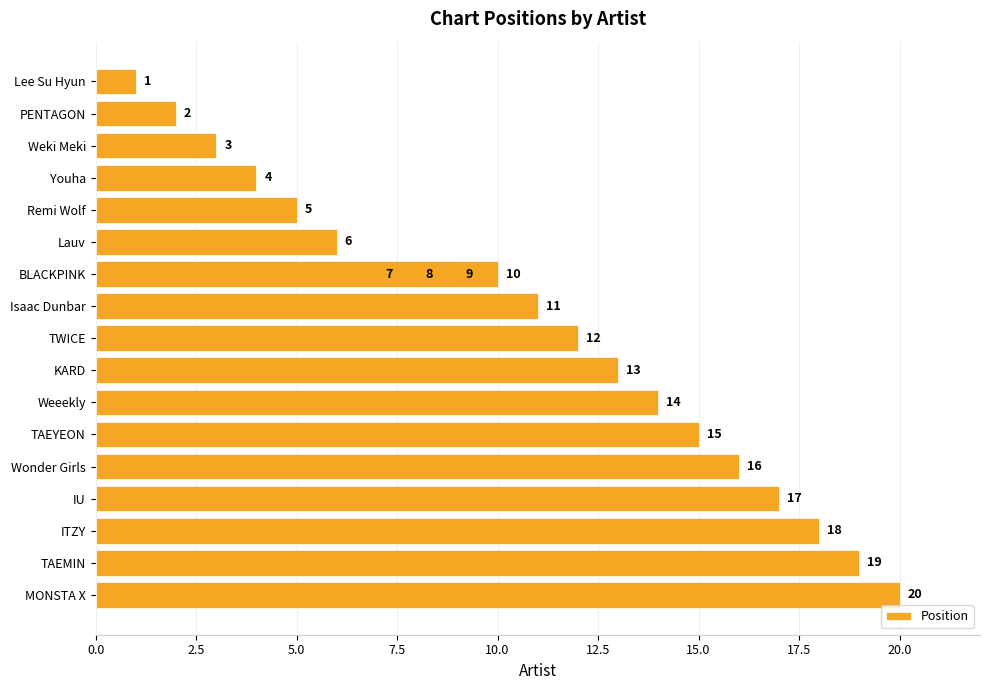

What is the greatest value displayed?

20